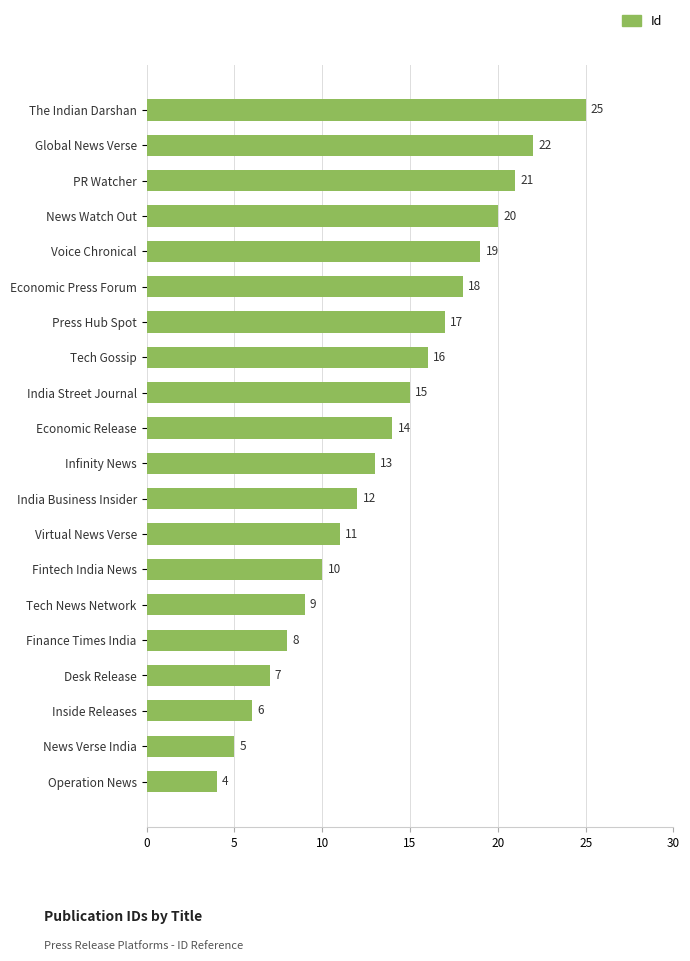

What is the difference between the maximum and minimum values?

21